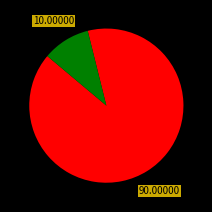

Is there any slice that represents more than half of the pie?

Yes